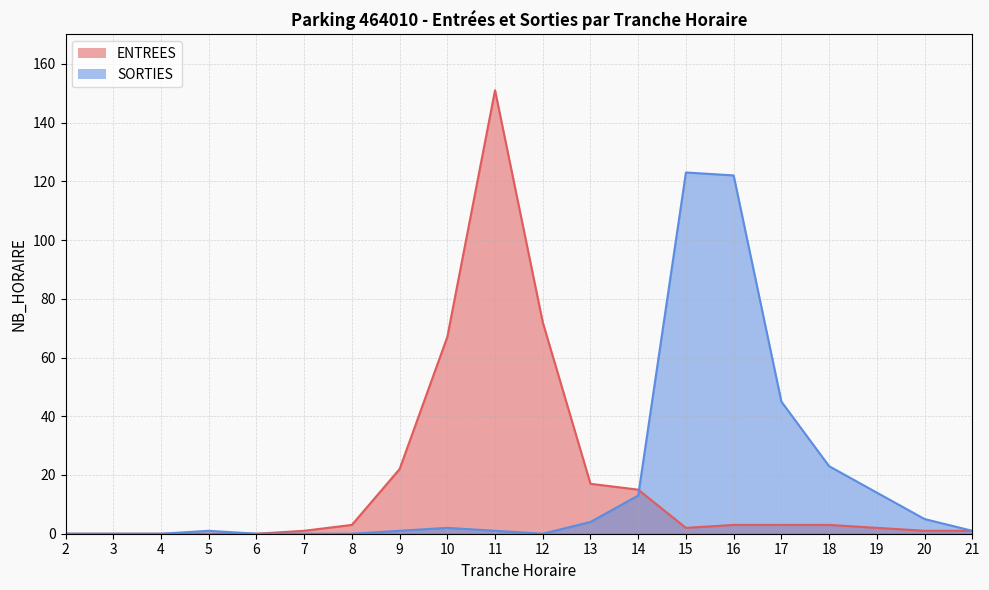

After their last crossing, which series has the higher values: ENTREES or SORTIES?

SORTIES